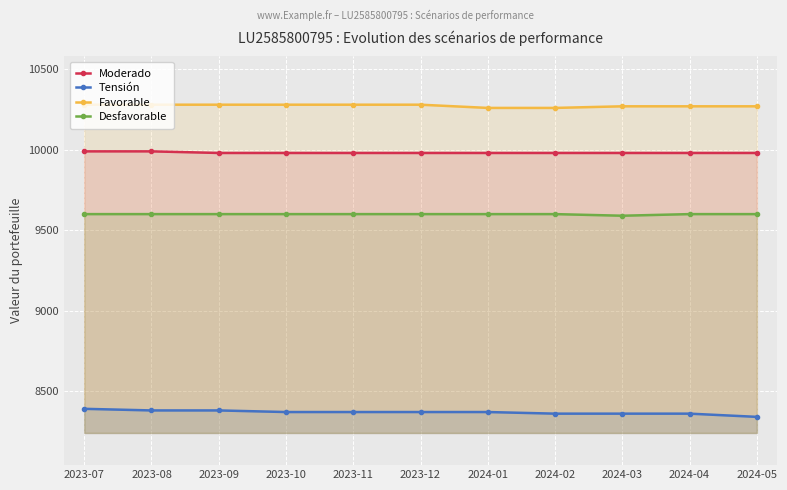

Is it true that Tensión equals 8370 at 2023-12?

True